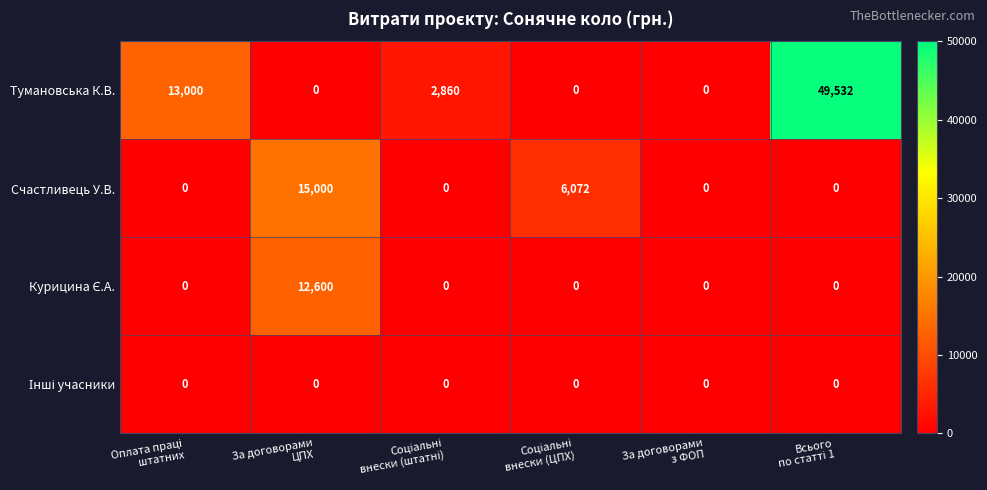

What is the sum of all Тумановська К.В. values?

65392